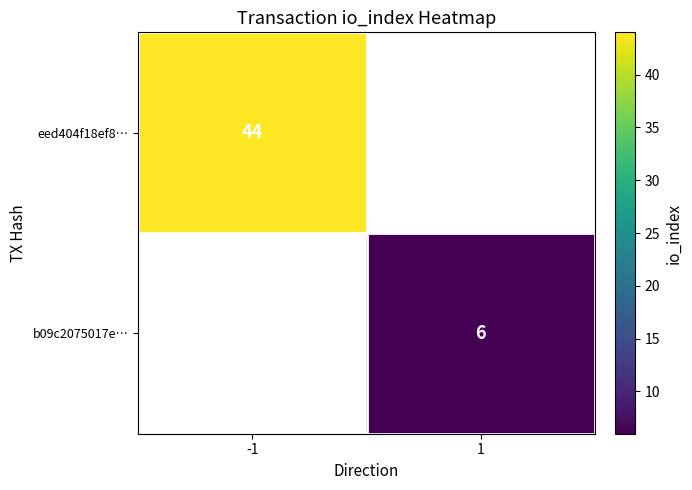

True or false: b09c2075017e… has a value of 2 at 1.

False